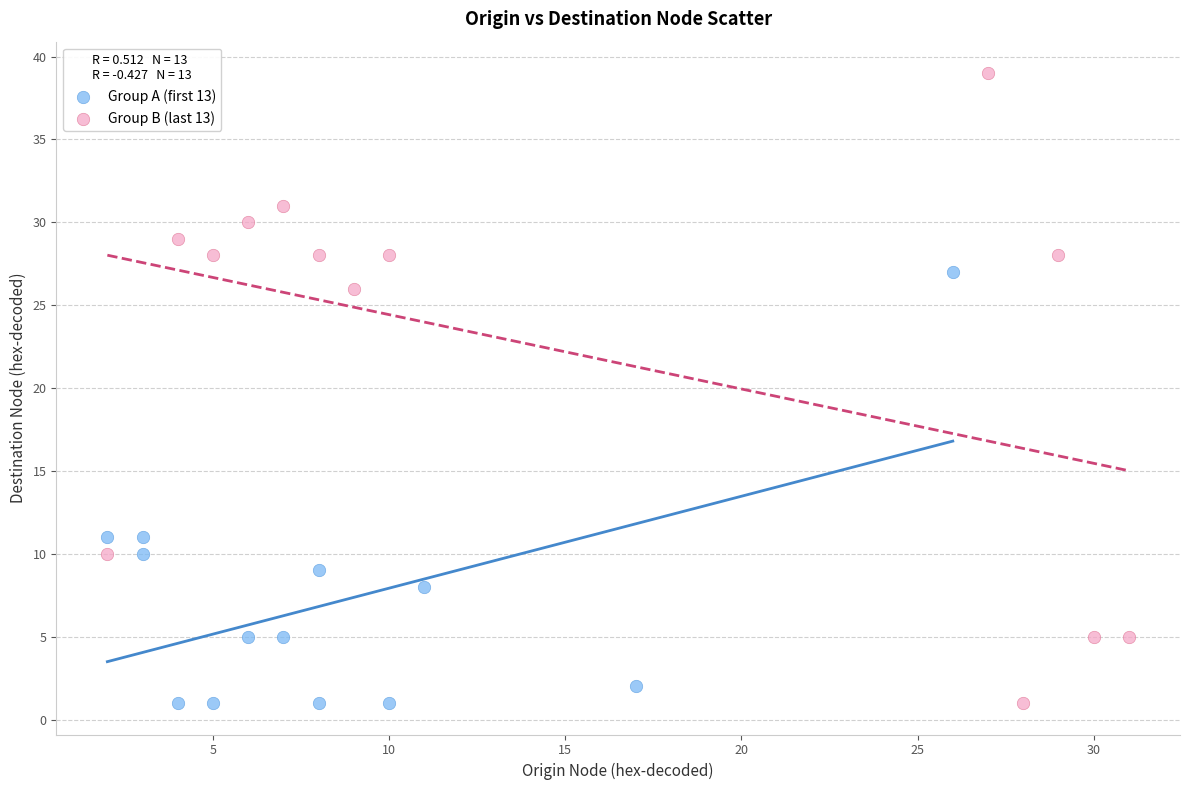

Which series contains the highest Y value?

Group B (last 13)